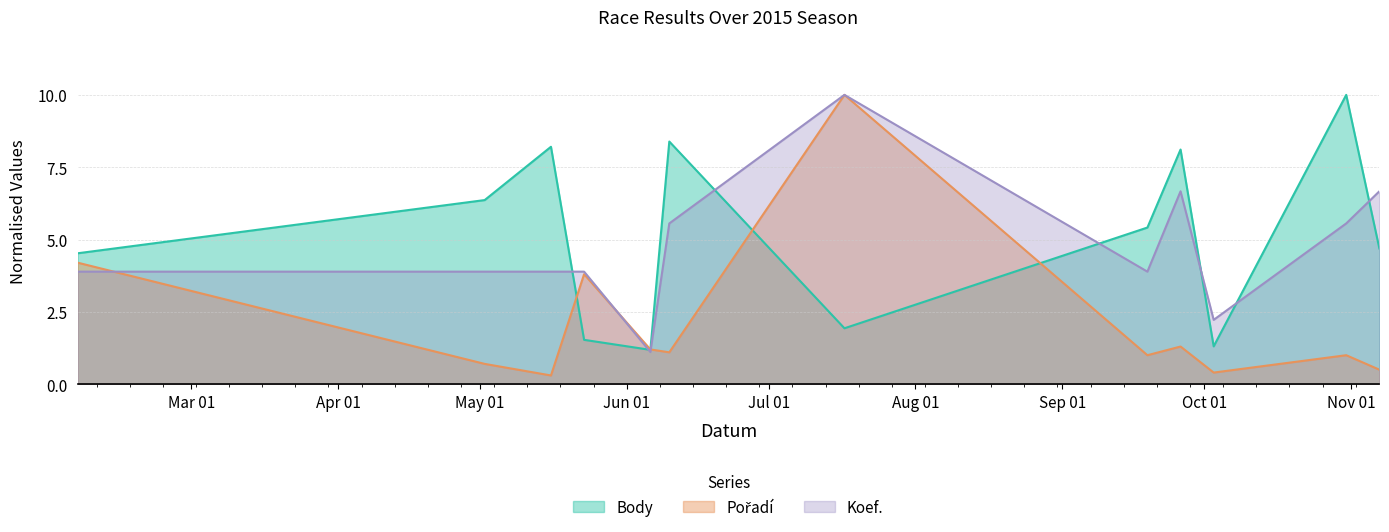

Is it true that Body equals 6.4 at 2015-05-02?

True